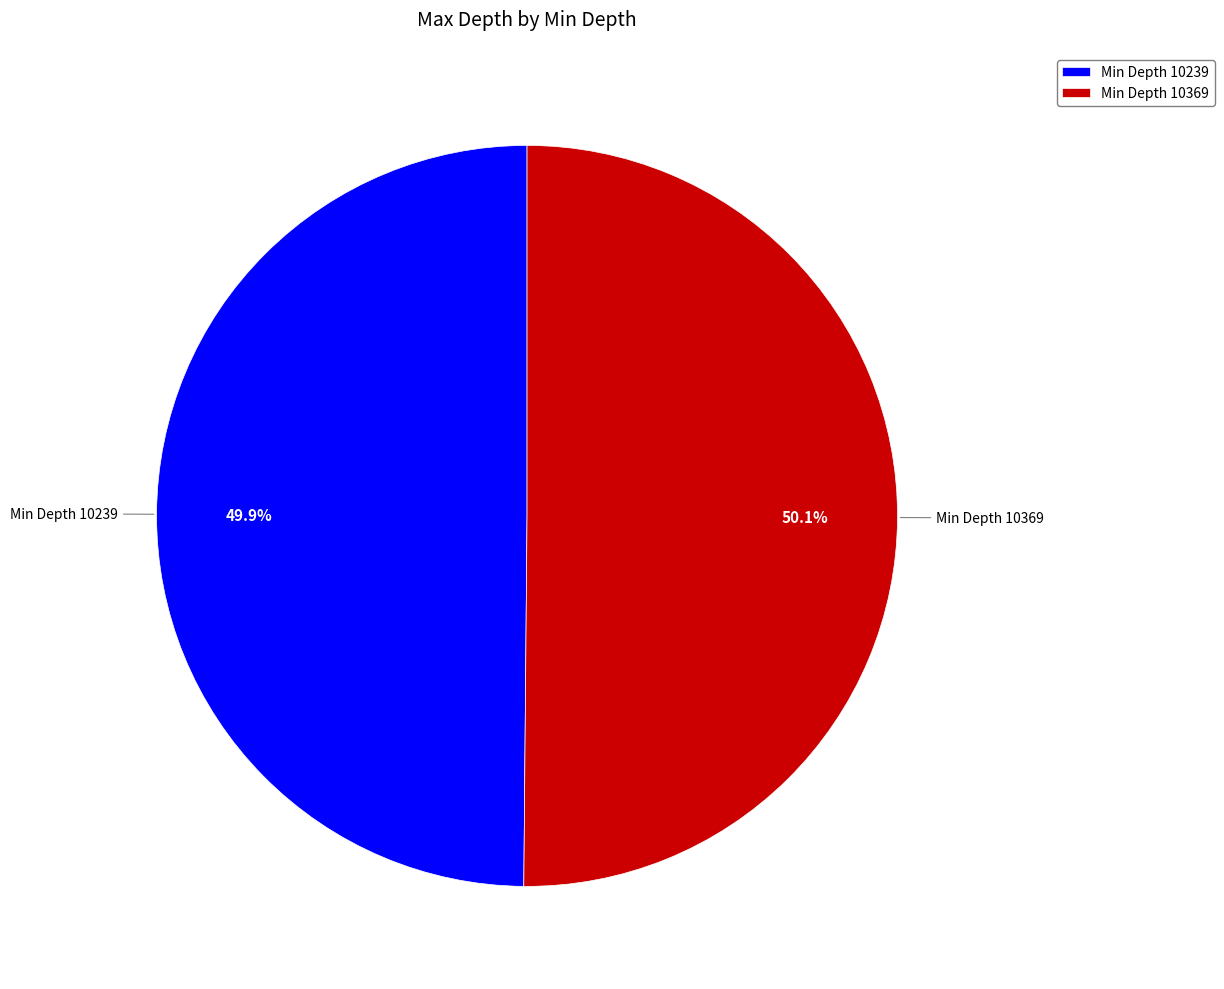

Approximately how many times larger is the value at Min Depth 10369 compared to Min Depth 10239?

1.0